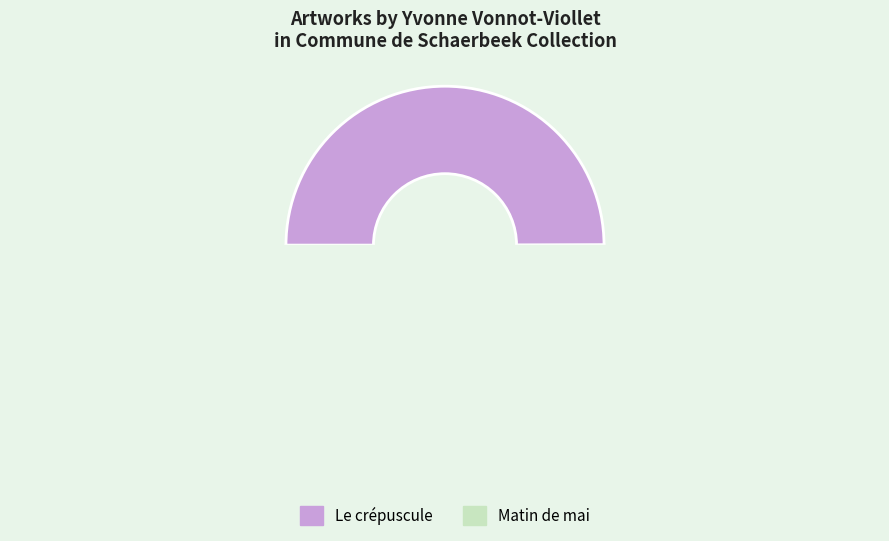

Do Matin de mai and Le crépuscule together represent more than half of the pie?

Yes